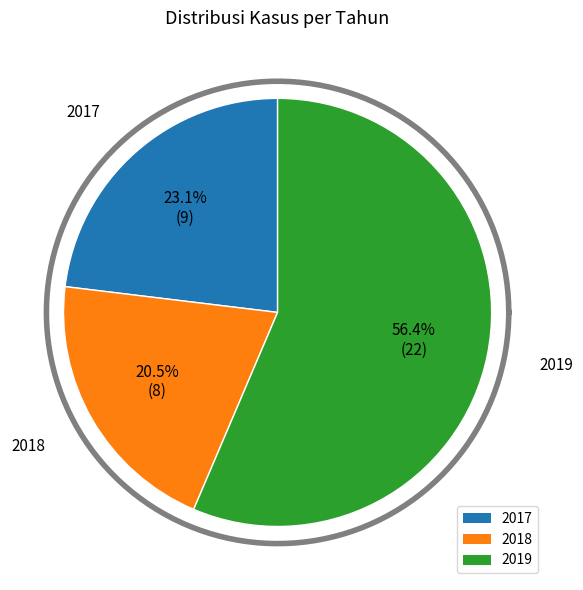

To the nearest percent, what percentage of the pie is 2019?

56%